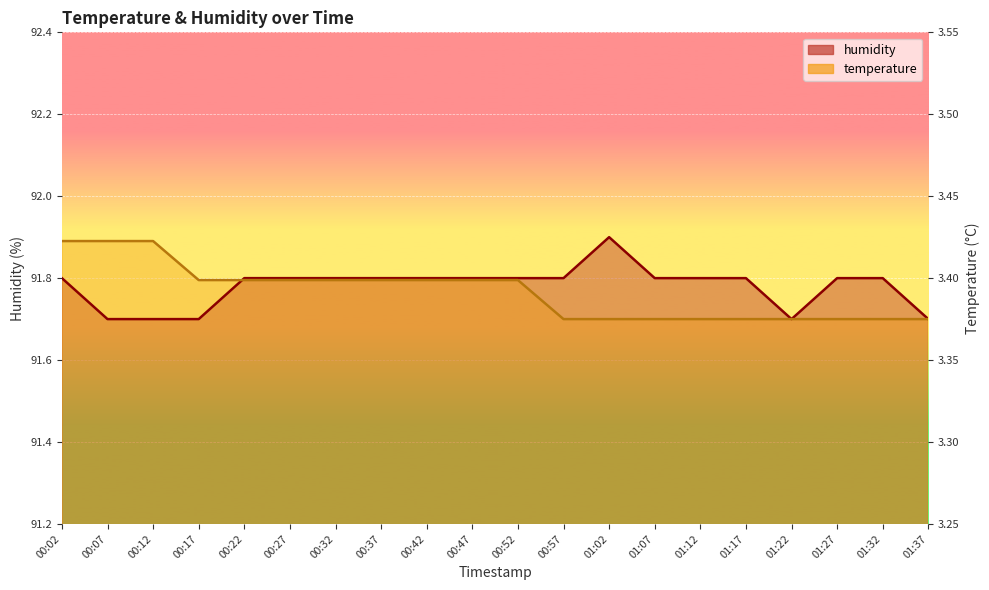

After their last crossing, which series has the higher values: humidity or temperature?

humidity